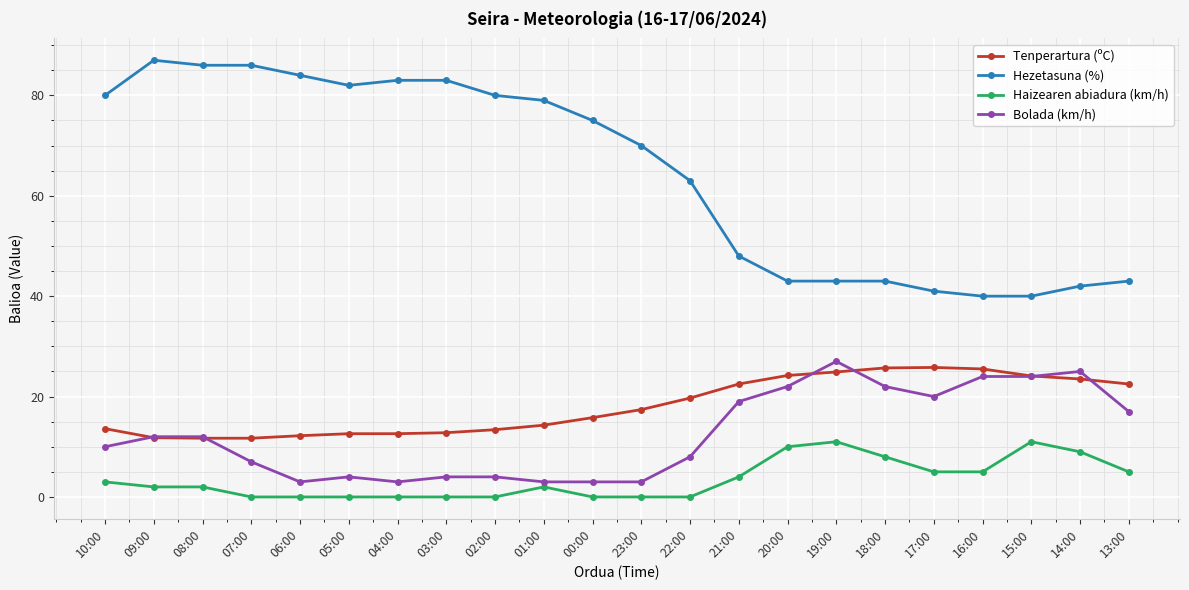

What is the average value of the Tenperartura (ºC) series?

18.1